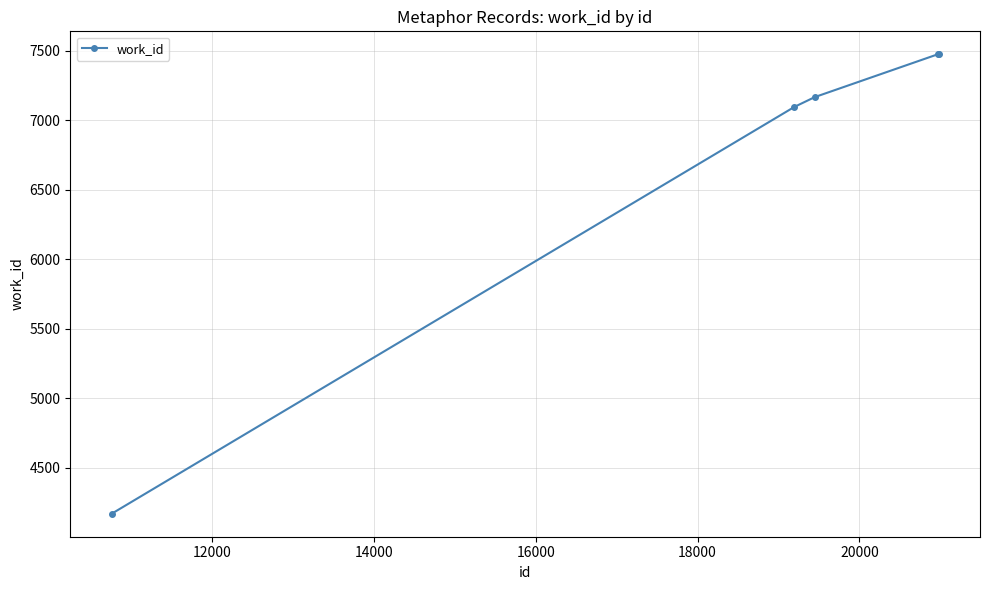

Count the number of categories in the chart.

5